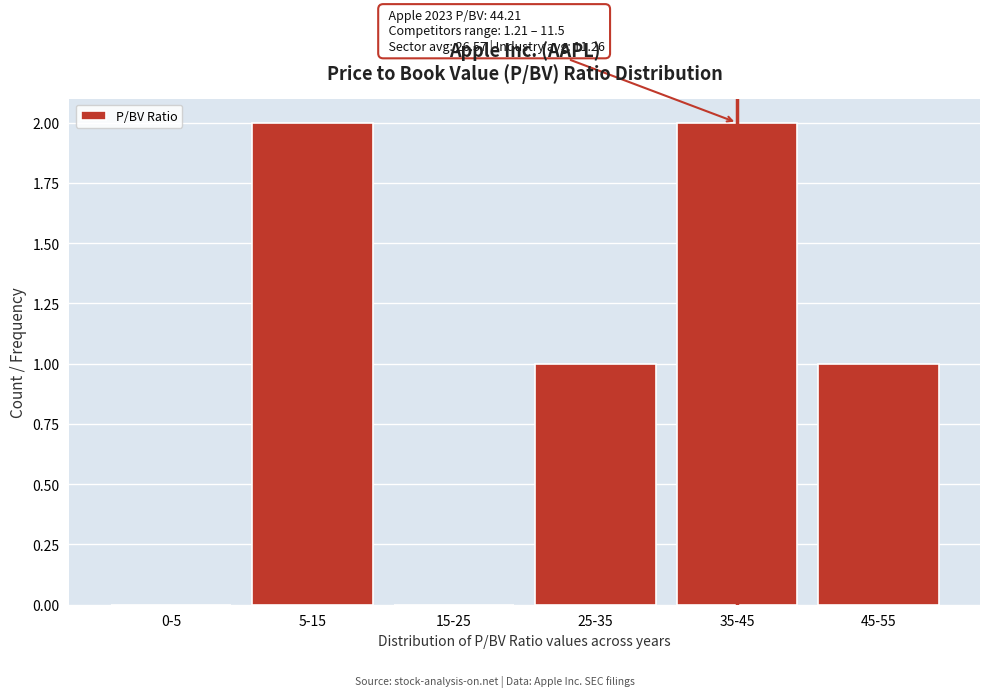

Reading left to right, extract all data points from this chart.

0-5=0	5-15=2	15-25=0	25-35=1	35-45=2	45-55=1